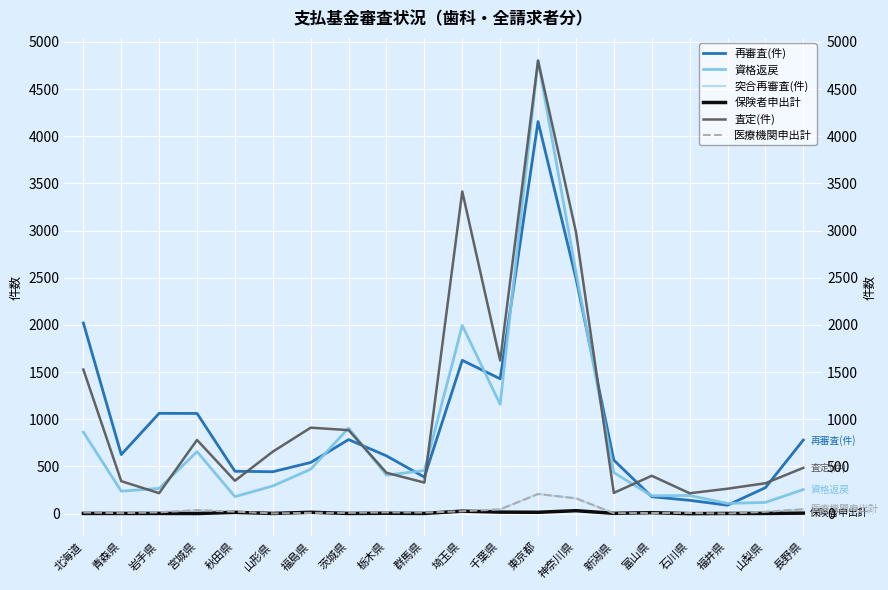

How many interior local peaks does the 資格返戻 series have?

5